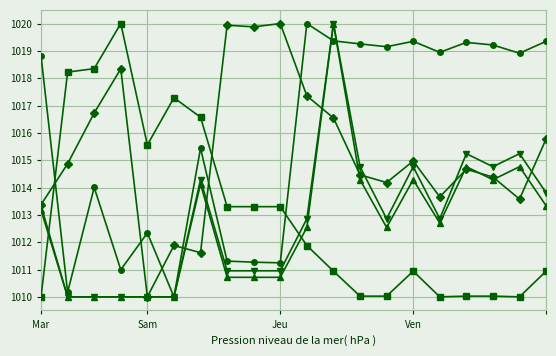

What is the smallest value displayed?

1010.0